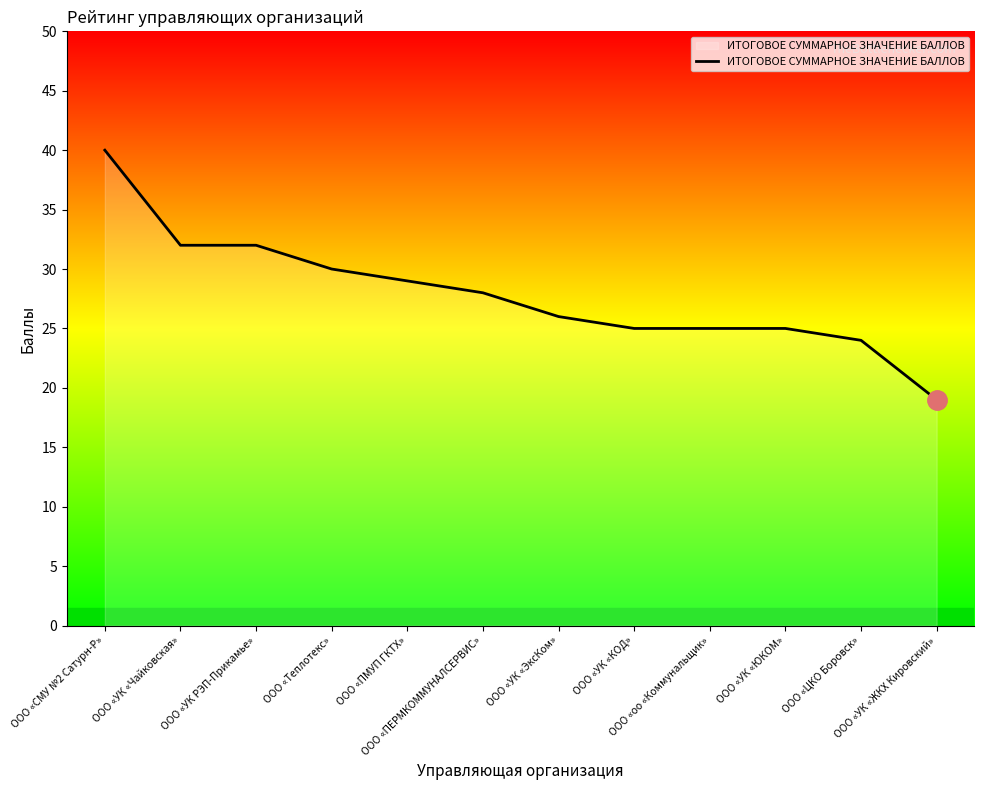

Approximately how many times larger is the value at ООО «оо «Коммунальщик» compared to ООО «УК «Чайковская»?

0.8